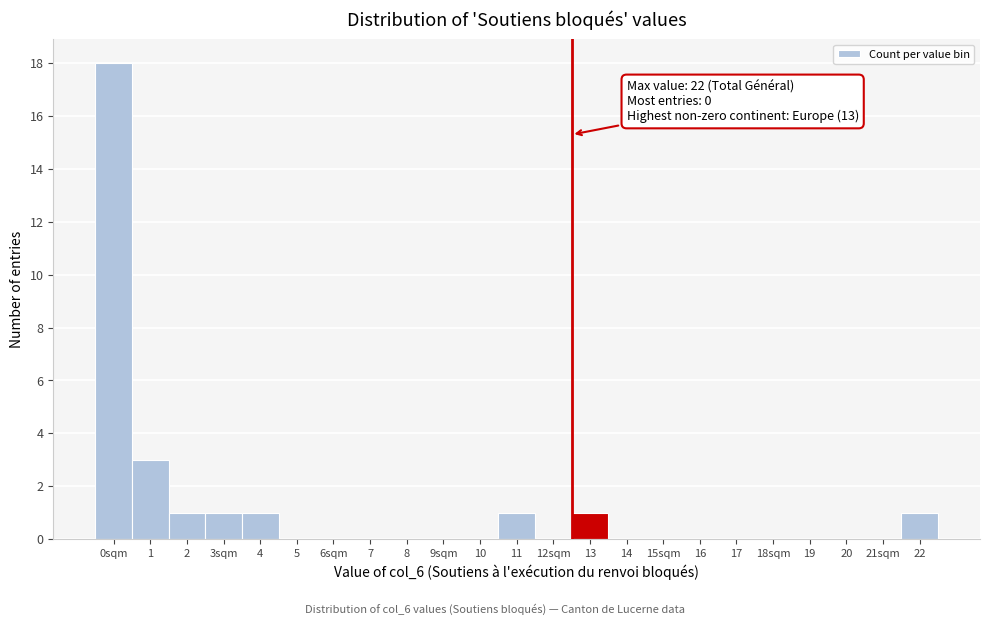

Reading left to right, transcribe all the data shown in this chart.

0sqm=18	1=3	2=1	3sqm=1	4=1	5=0	6sqm=0	7=0	8=0	9sqm=0	10=0	11=1	12sqm=0	13=1	14=0	15sqm=0	16=0	17=0	18sqm=0	19=0	20=0	21sqm=0	22=1